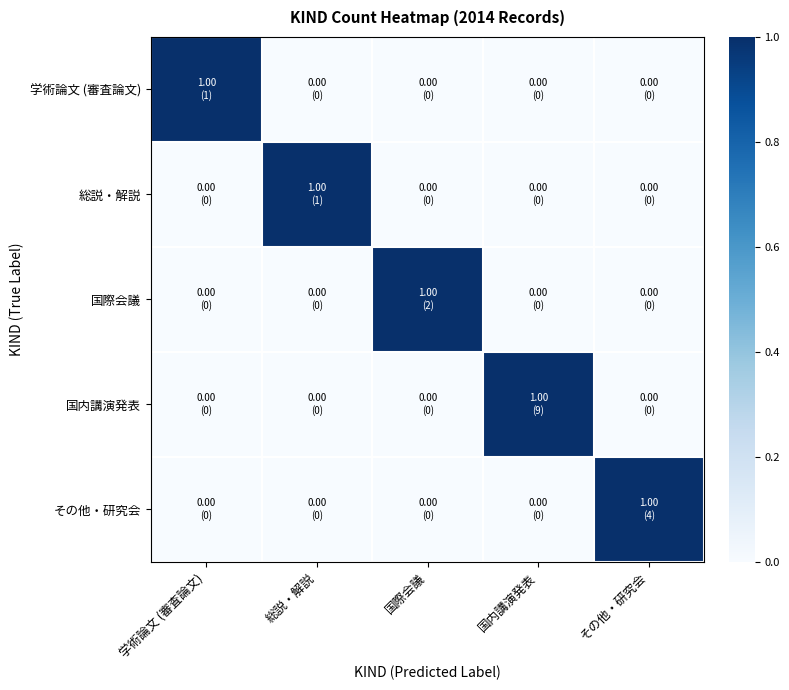

At 国際会議, list the series in order from largest to smallest.

国際会議, 学術論文 (審査論文), 総説・解説, 国内講演発表, その他・研究会